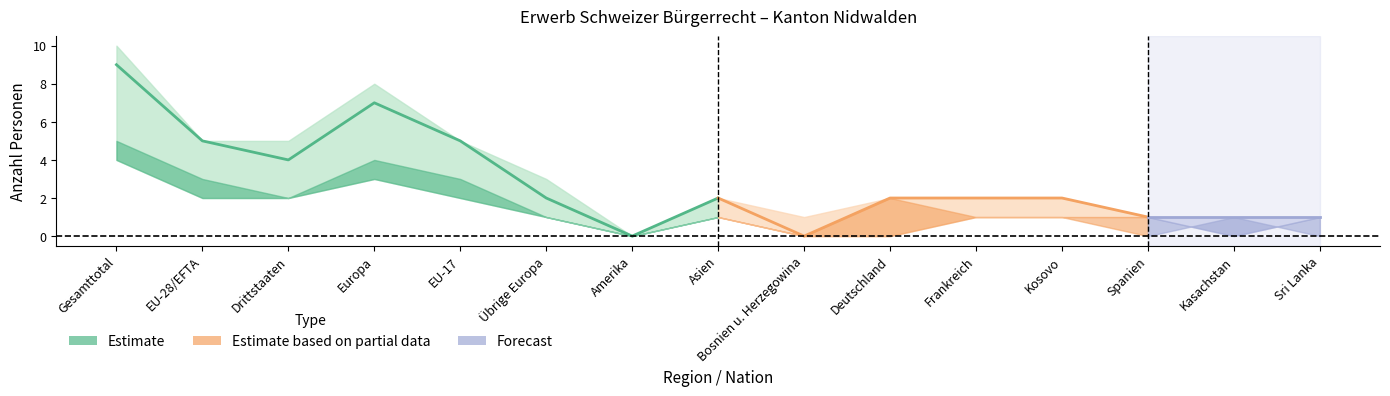

In Wiedereingliederungen Total, how many points are lower than both neighbors (excluding endpoints)?

2